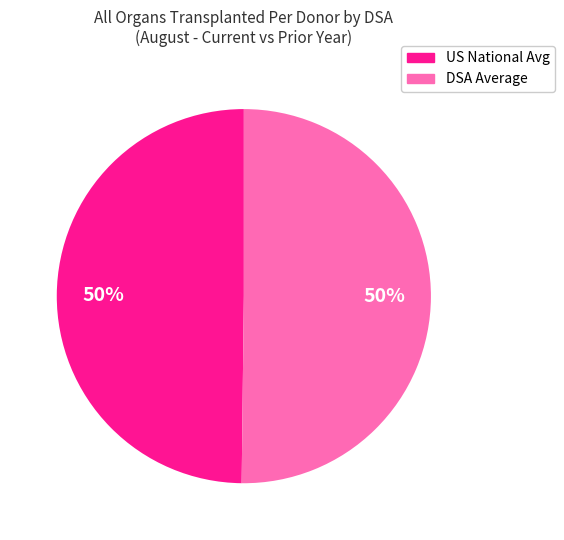

To the nearest percent, what is the average slice percentage?

50%